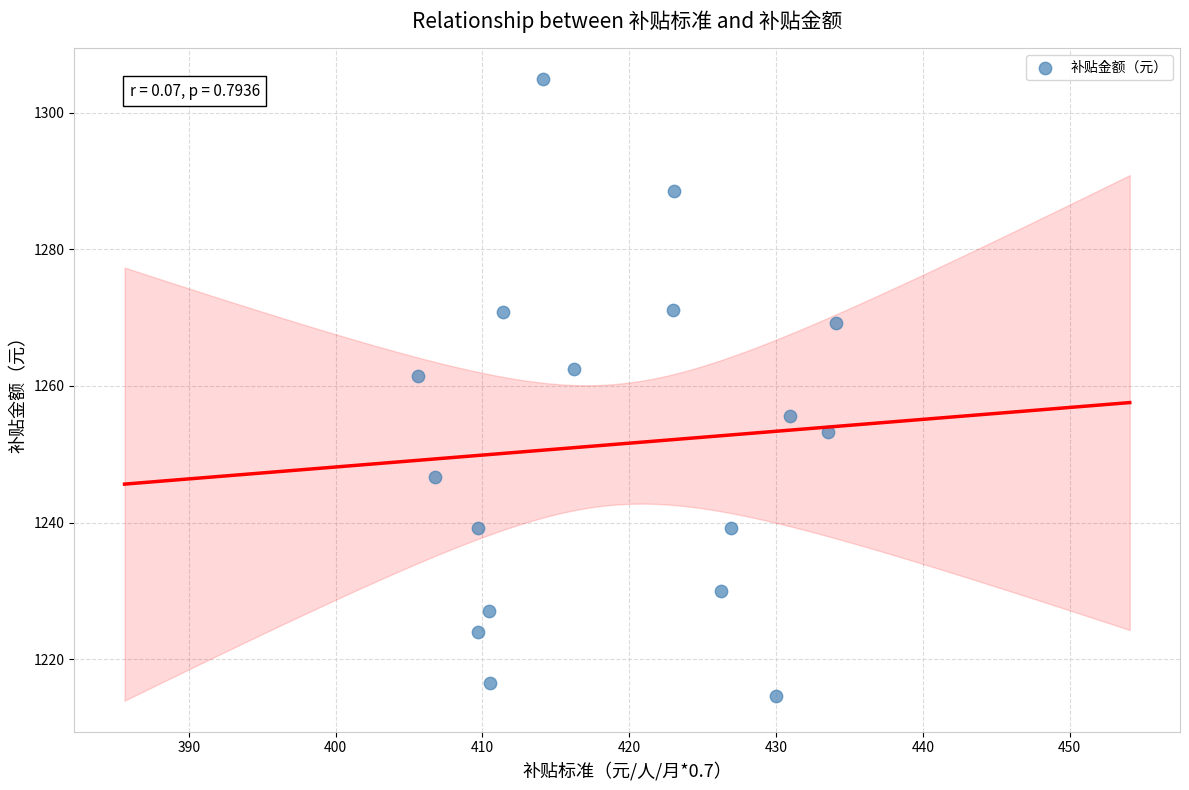

What is the range of X values (max minus min)?

28.5